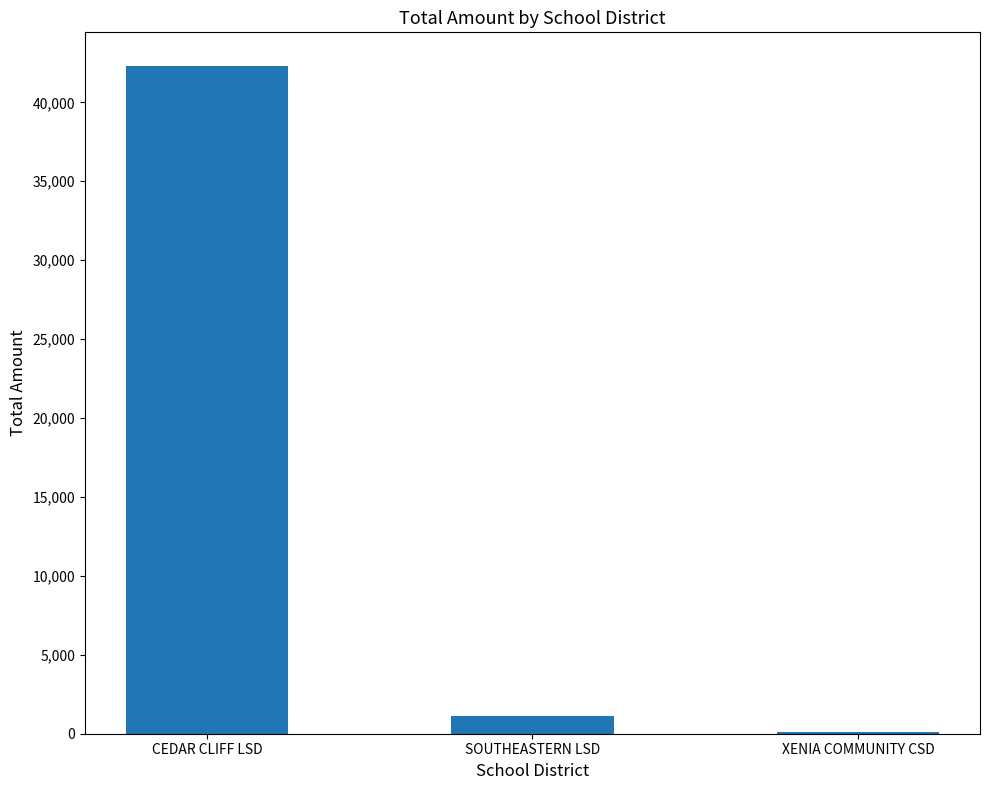

What is the ratio of the value at XENIA COMMUNITY CSD to the value at SOUTHEASTERN LSD?

0.1